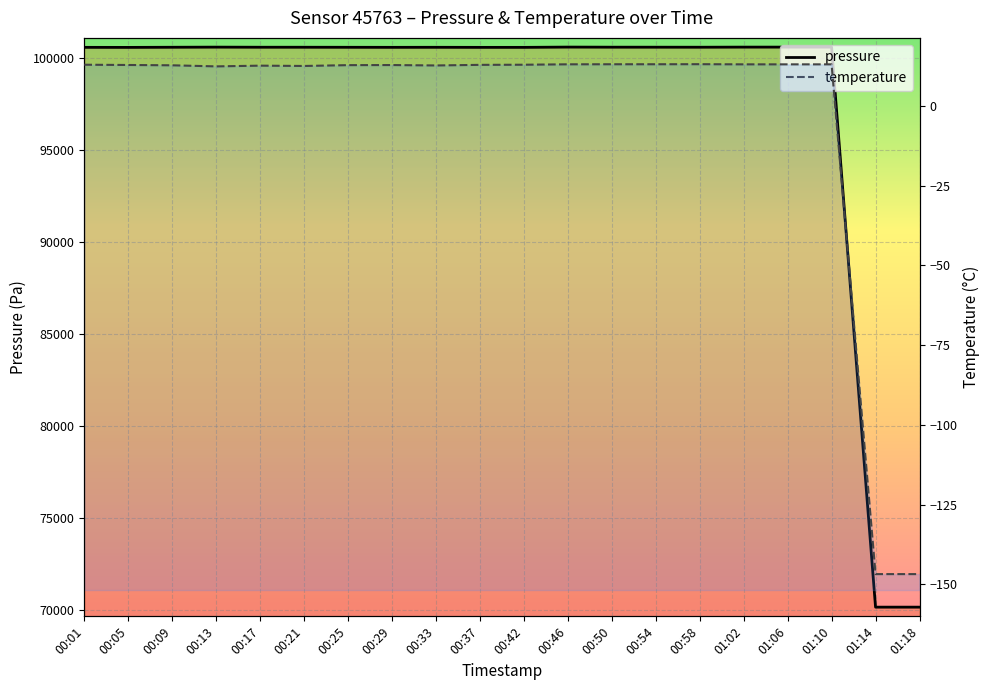

How many lines are shown in the chart?

2